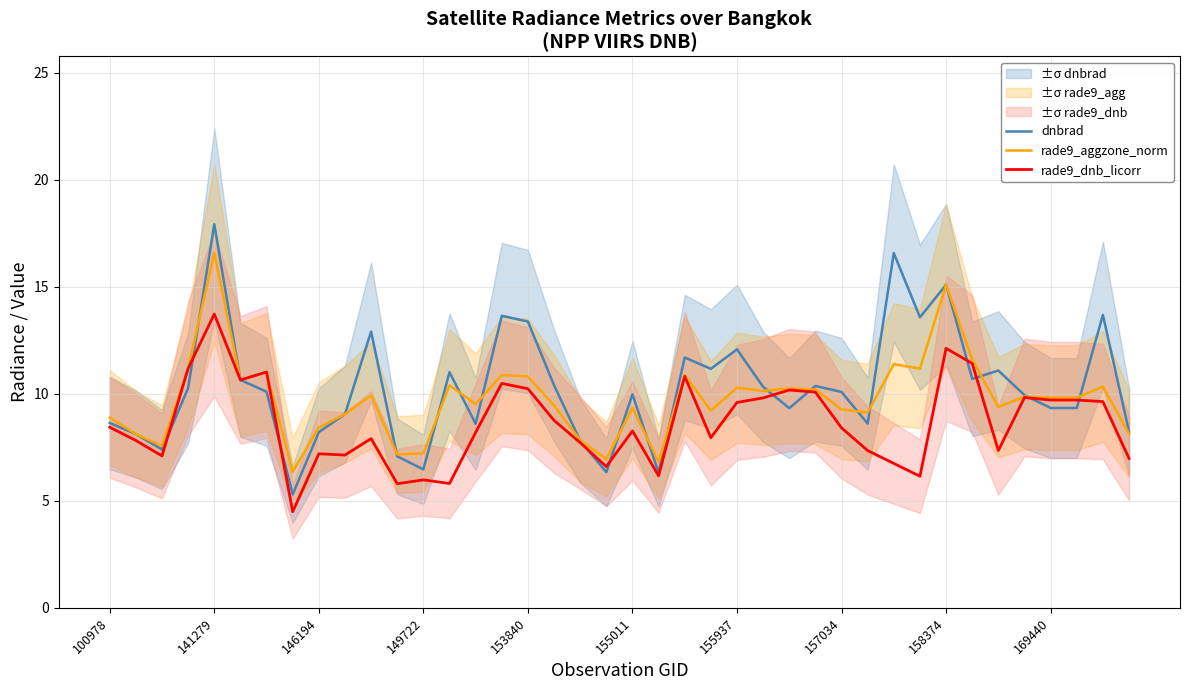

Is it true that rade9_aggzone_norm equals 16.6 at 141279?

True